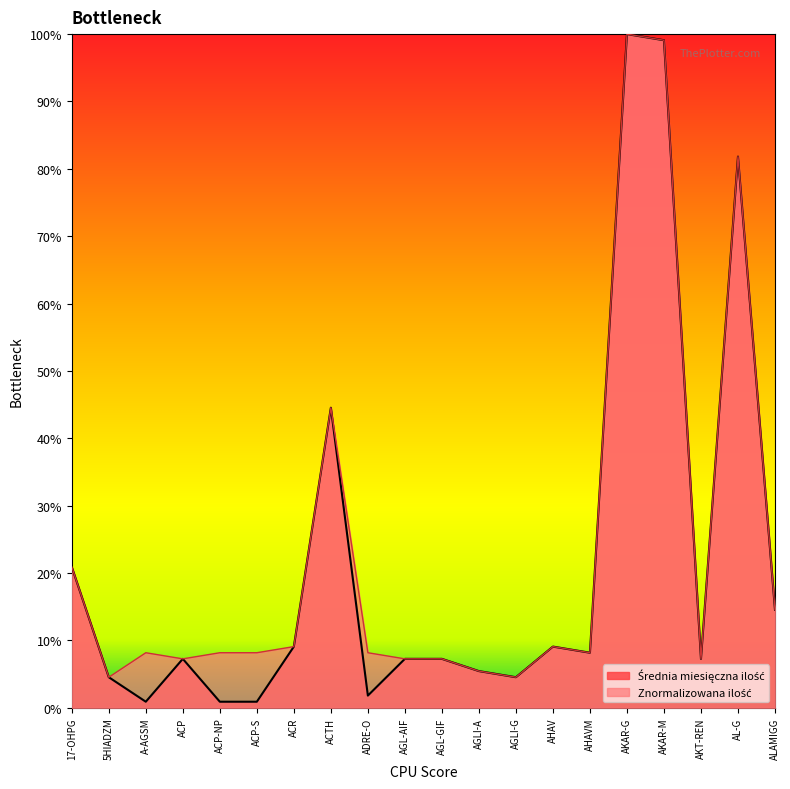

At which category does the chart reach its minimum across all series?

A-AGSM